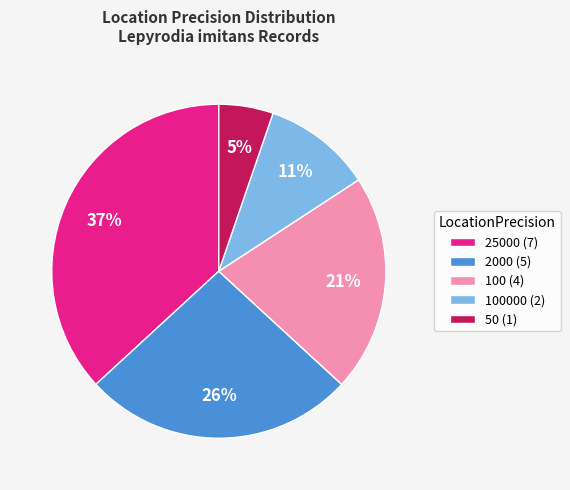

To the nearest percent, what portion does 2000 (5) represent?

26%